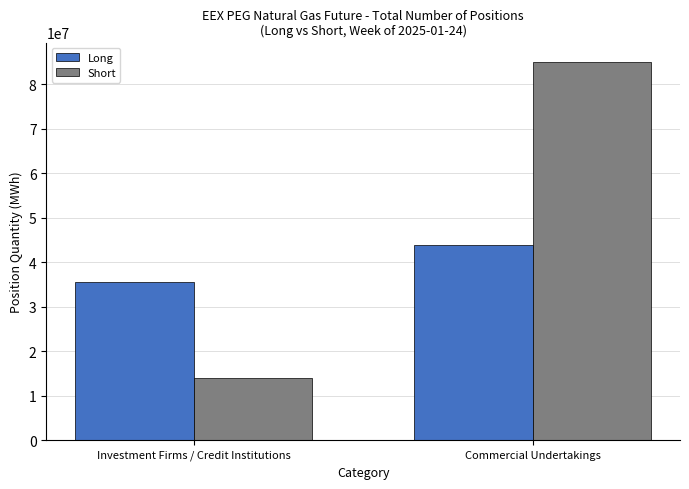

The Short series shows 85089794 at Commercial Undertakings. True or false?

True